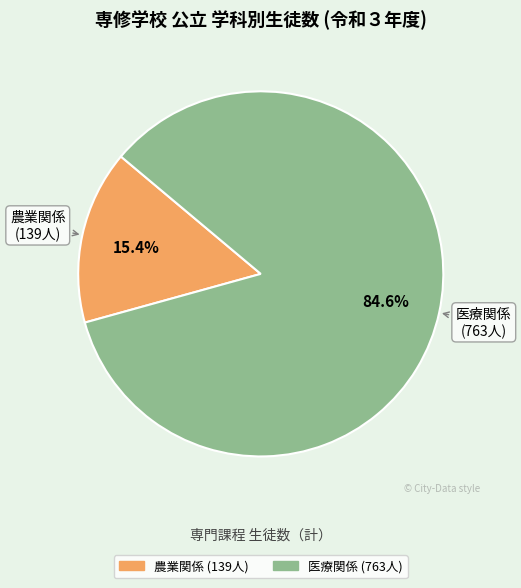

Approximately how many times larger is the value at 医療関係 compared to 農業関係?

5.5